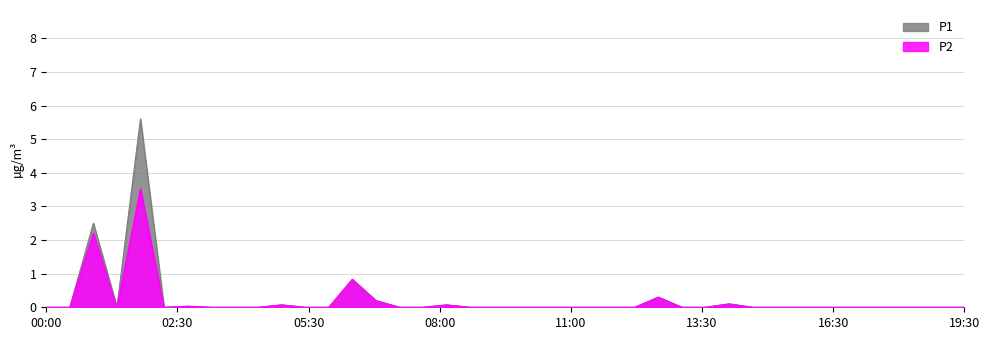

True or false: P1 and P2 intersect in this chart.

False